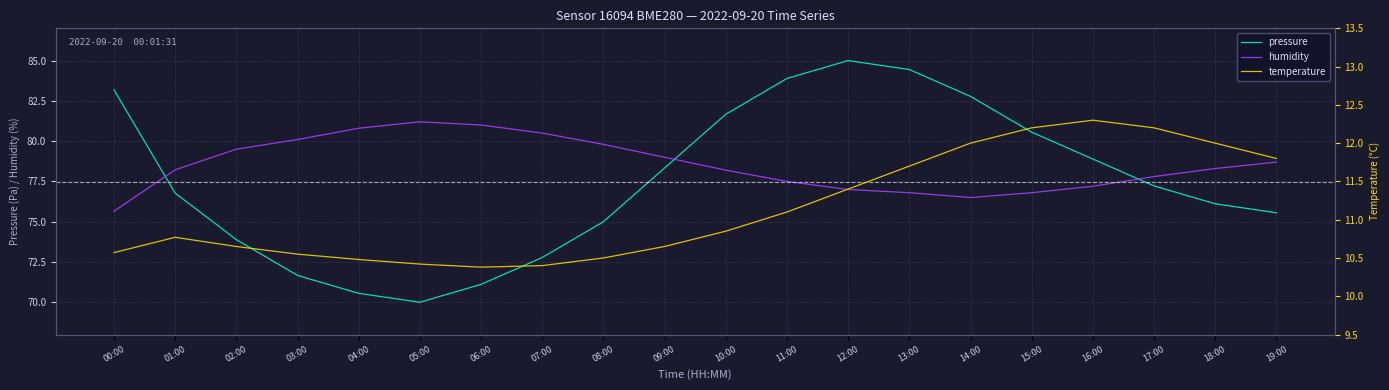

What is the difference between the second highest and second lowest values in the humidity series?

4.5